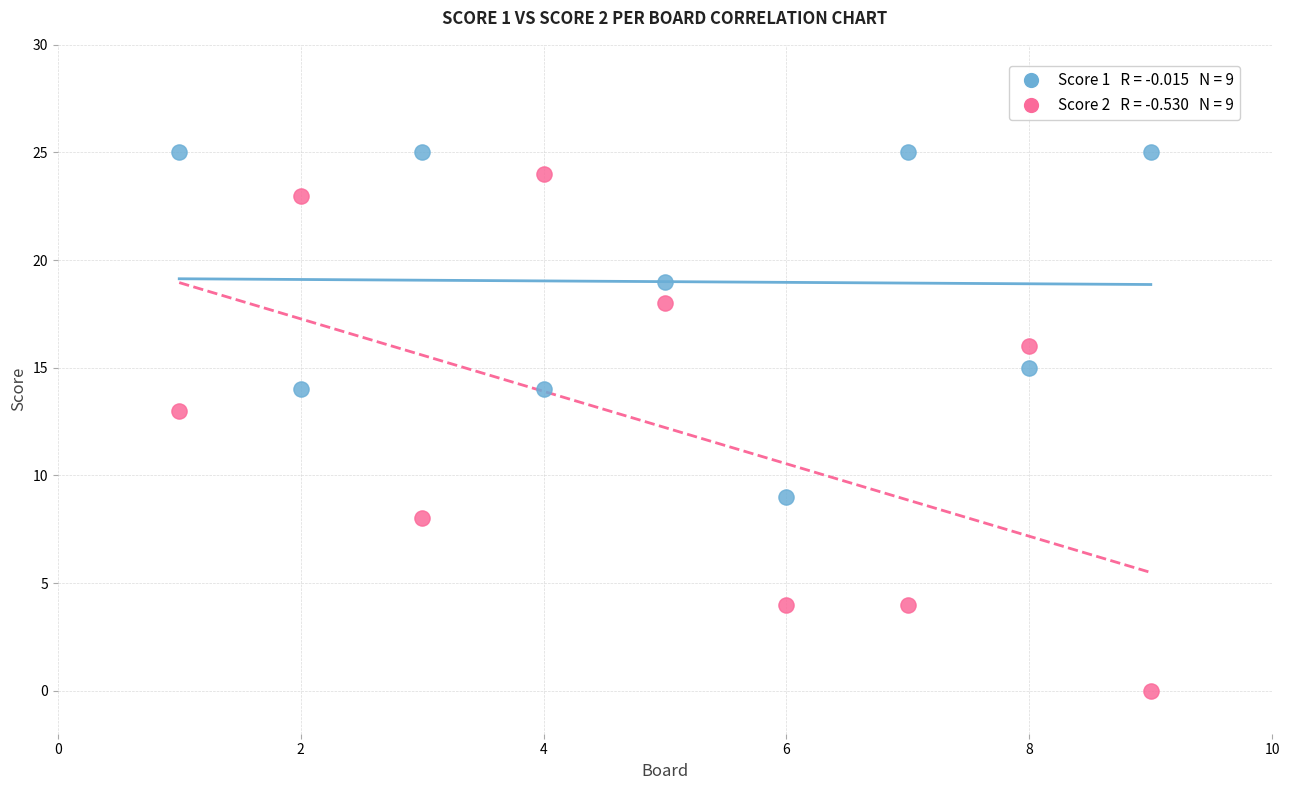

Across all series, what Y value is closest to 12?

13